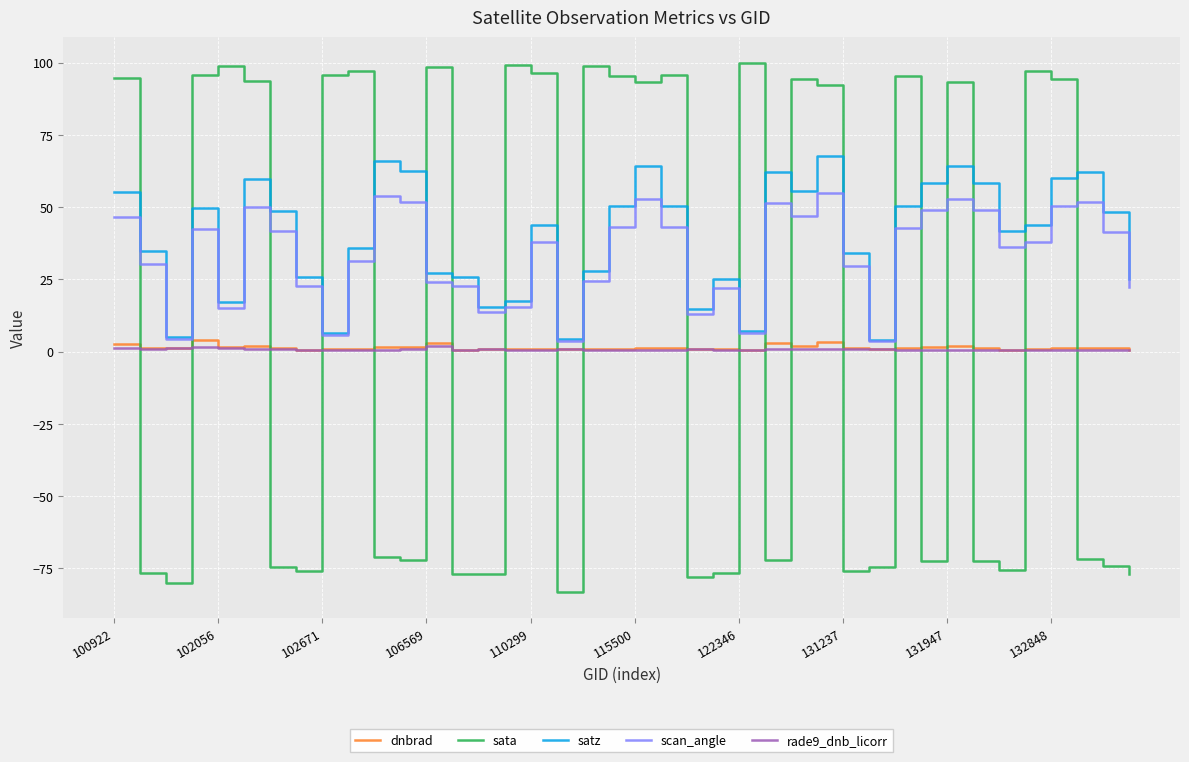

True or false: dnbrad and scan_angle cross at least once.

False